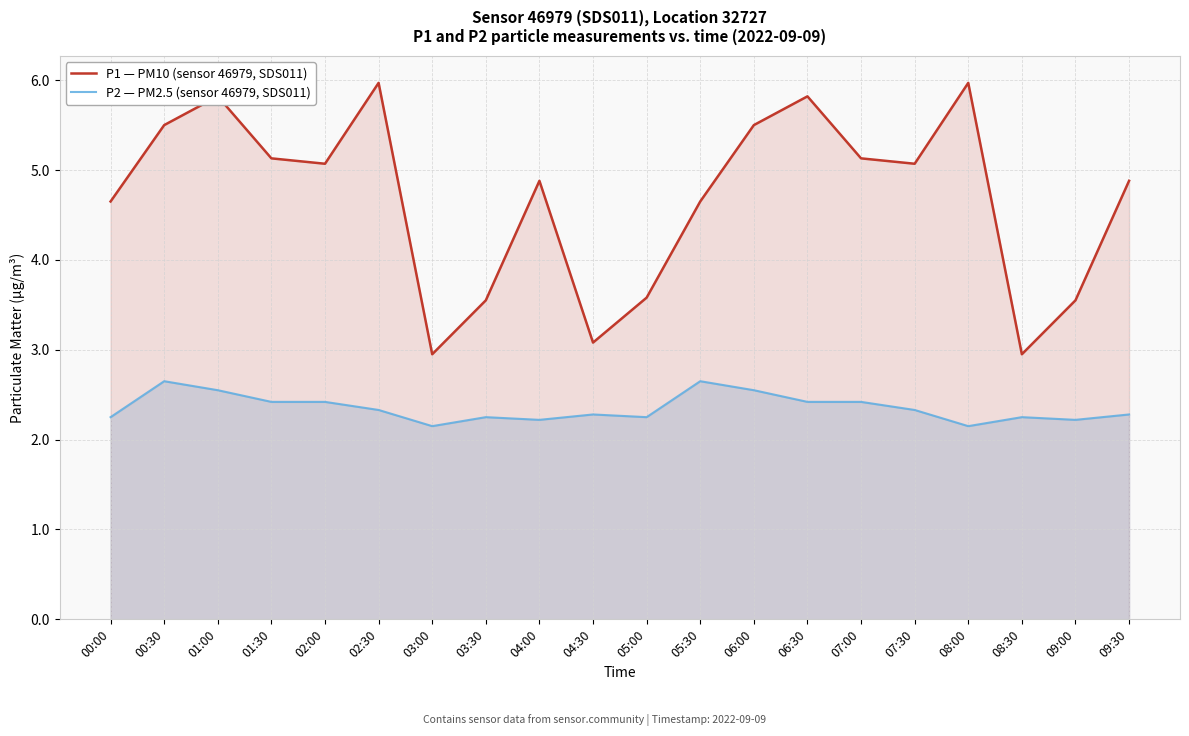

True or false: P2 — PM2.5 (sensor 46979, SDS011) and P1 — PM10 (sensor 46979, SDS011) intersect in this chart.

False